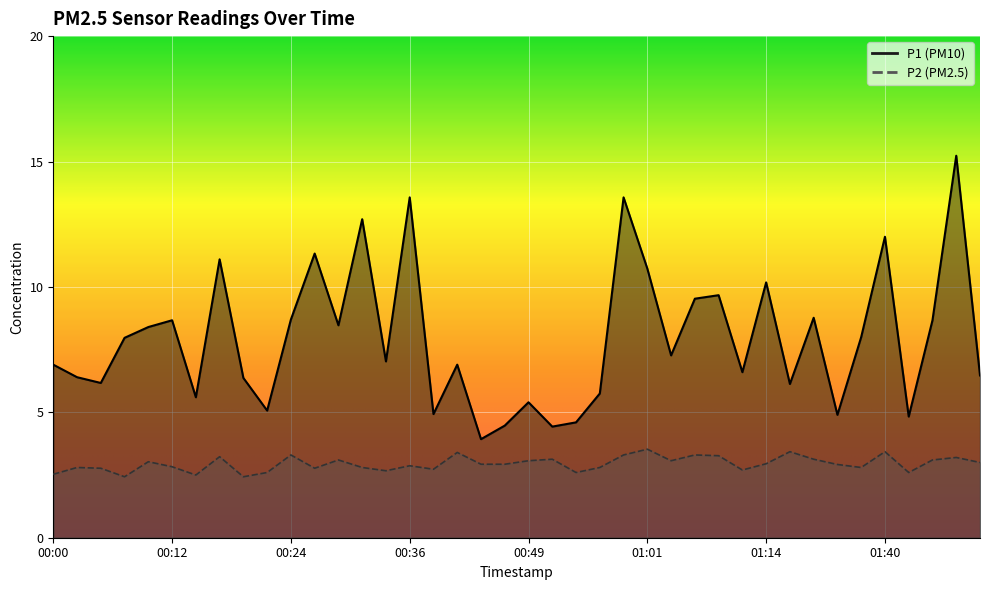

What position from the left is 00:05?

3